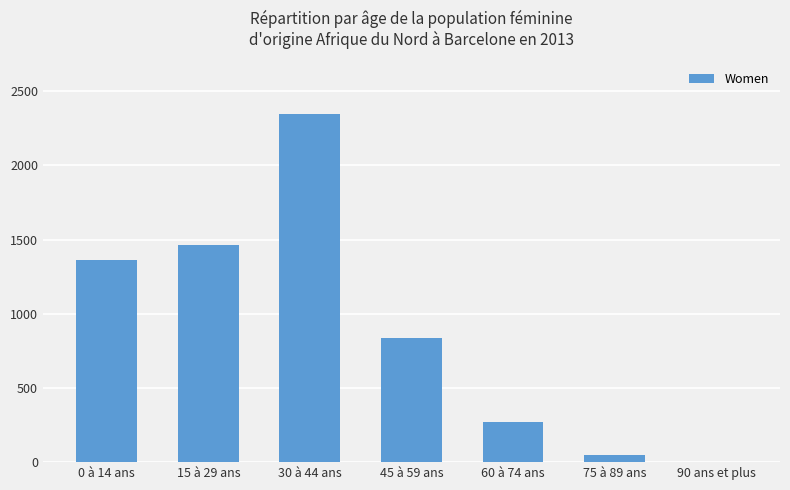

What is the sum of all values?

6322